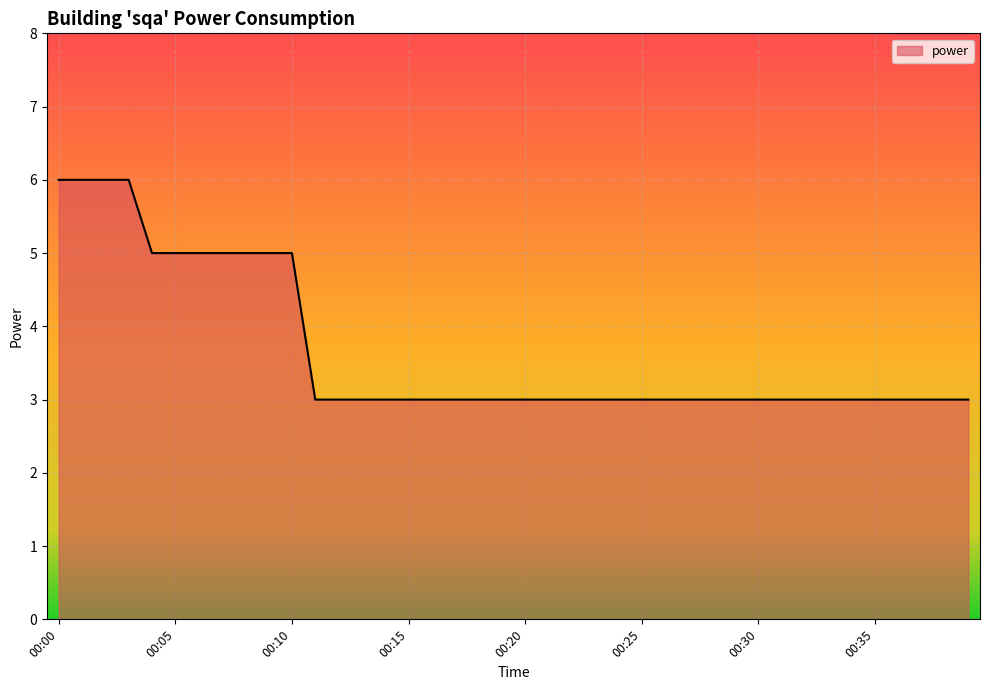

Does the chart have visible grid lines?

Yes